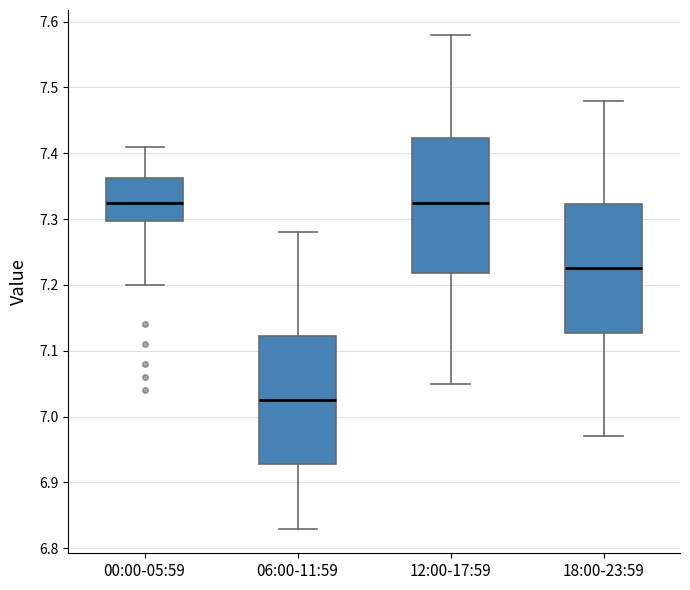

Which box has the lowest median line?

06:00-11:59